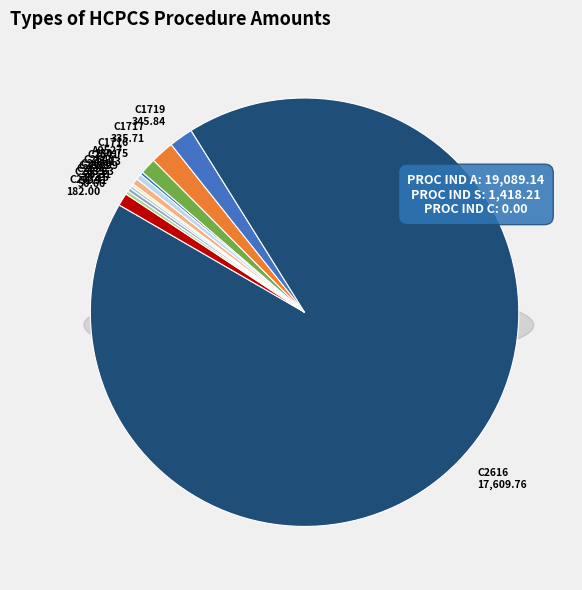

What is the majority slice?

C2616